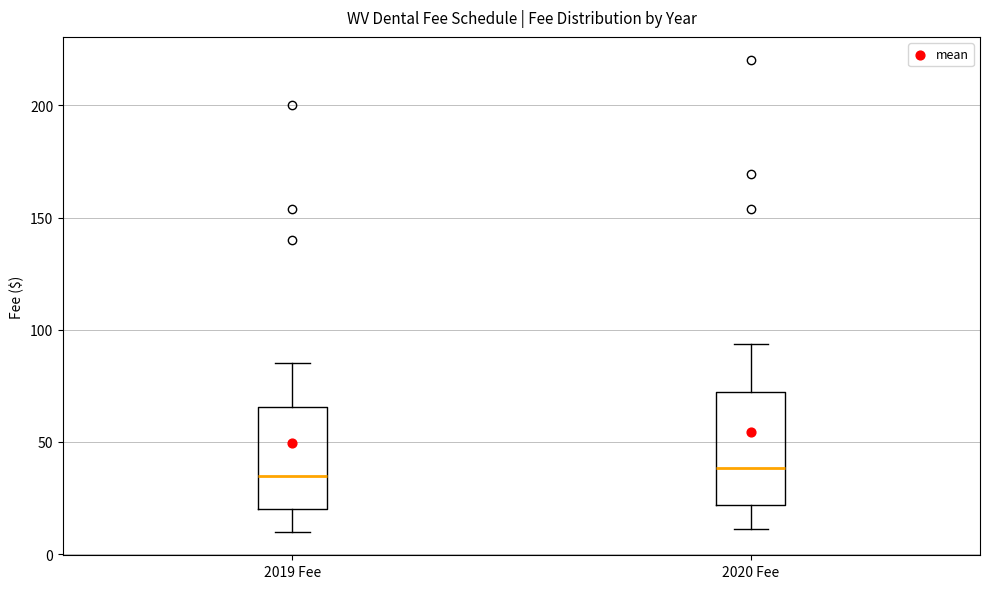

Where does the lower whisker of the box for 2019 Fee end on the y-axis? The values are not printed on the chart, so give them approximately, as read against the axis.

10